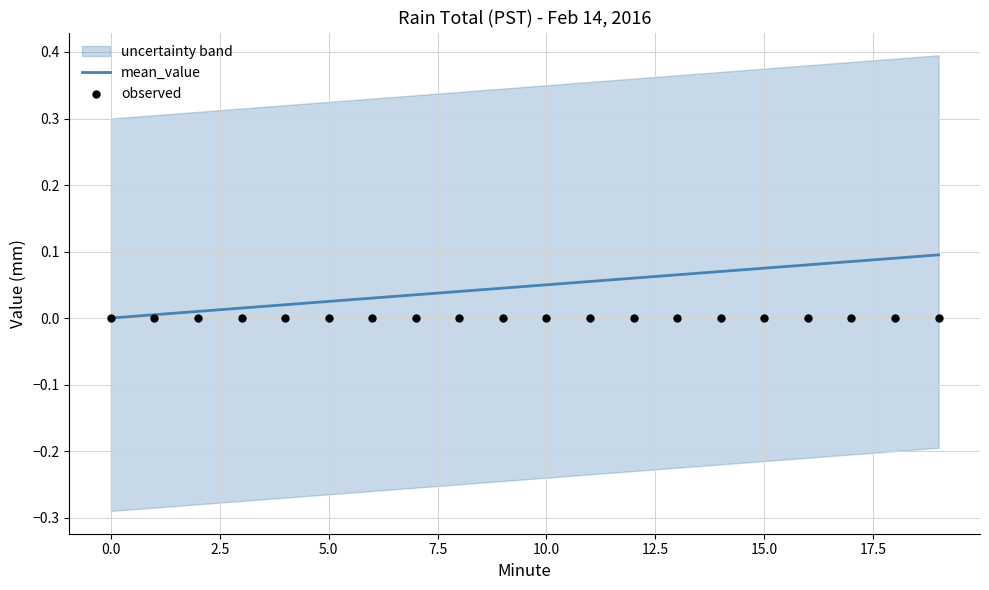

At which category is the sum across all series the highest?

19